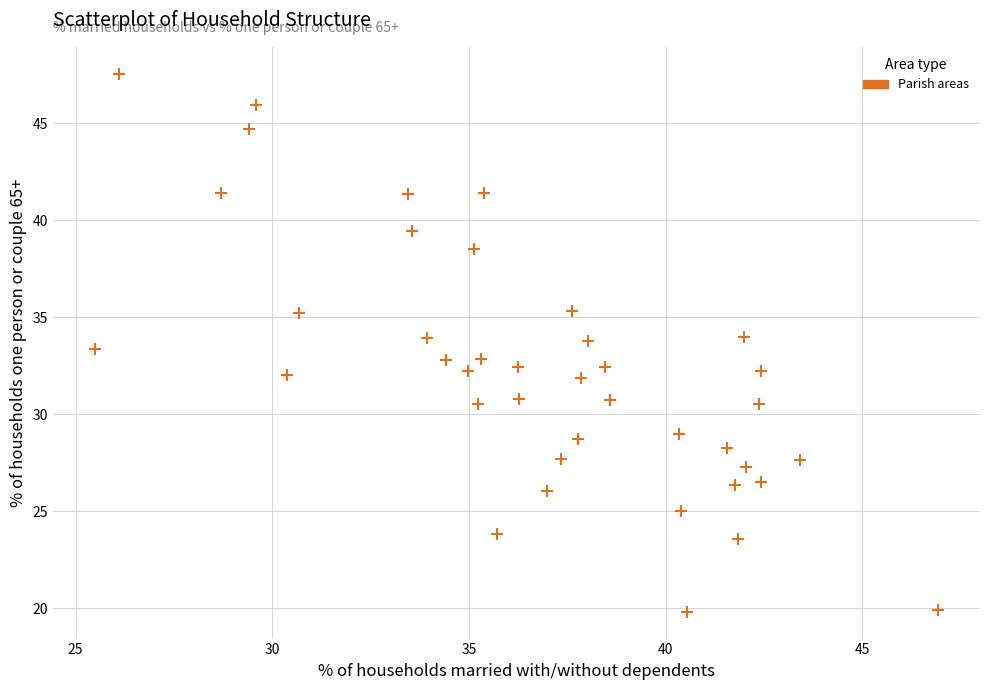

What is the range of X values (max minus min)?

21.4